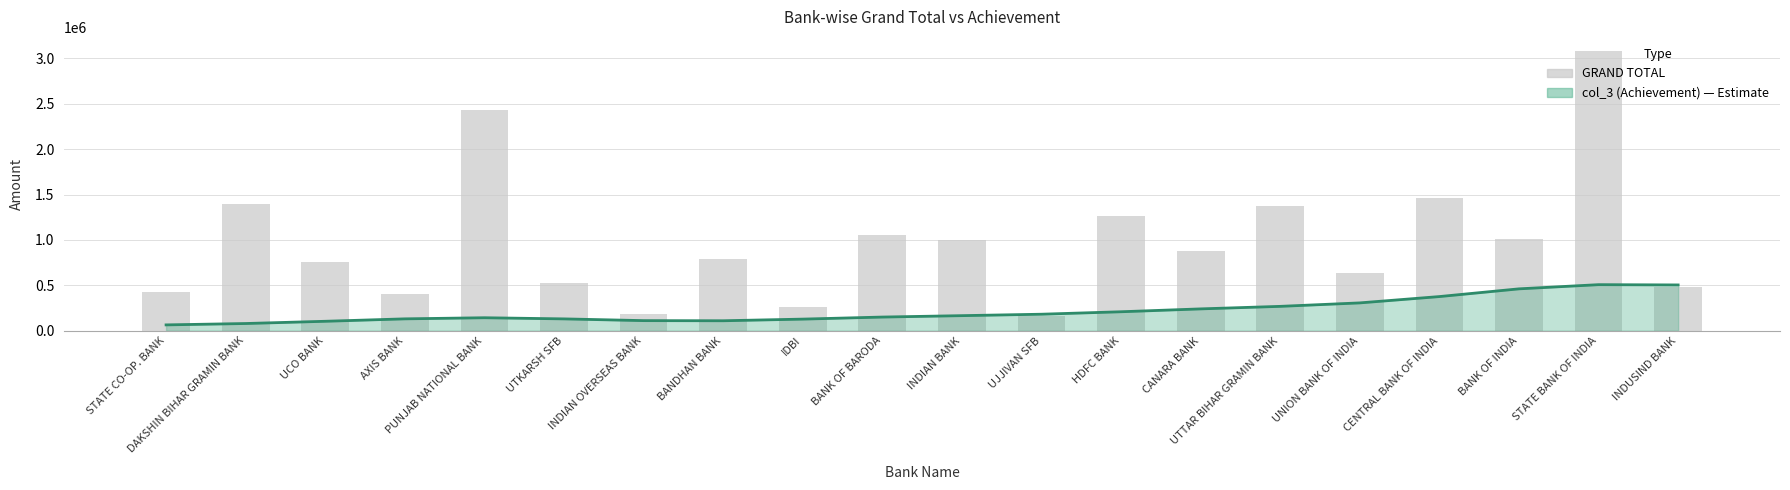

Between DAKSHIN BIHAR GRAMIN BANK and UTTAR BIHAR GRAMIN BANK, which is larger?

UTTAR BIHAR GRAMIN BANK